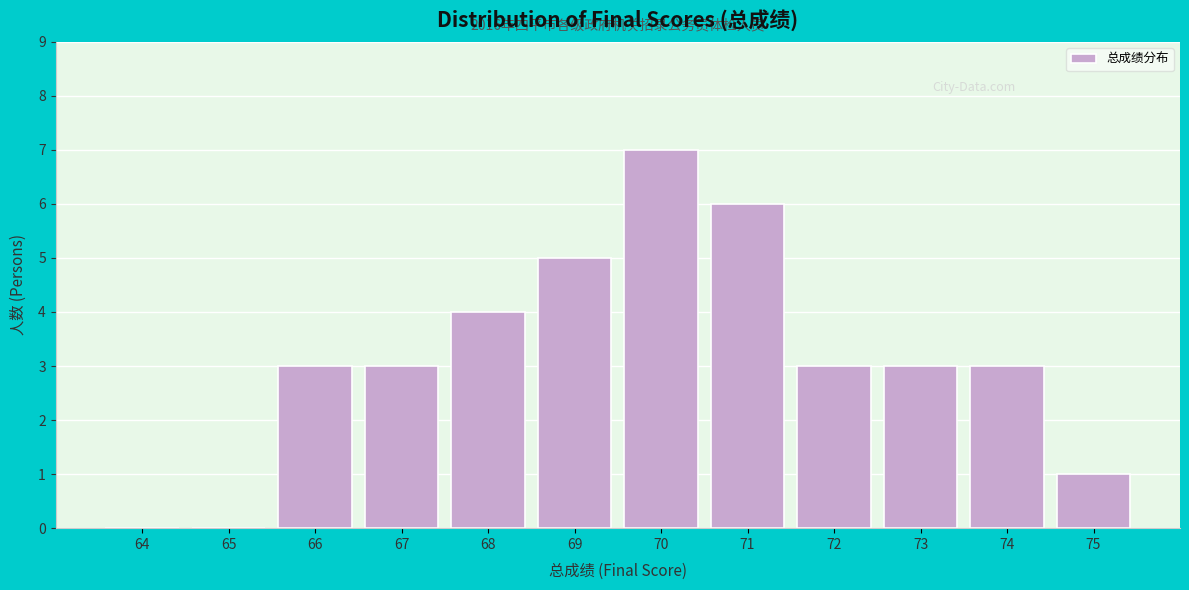

Reading left to right, what are all the values shown in this chart?

64=0	65=0	66=3	67=3	68=4	69=5	70=7	71=6	72=3	73=3	74=3	75=1